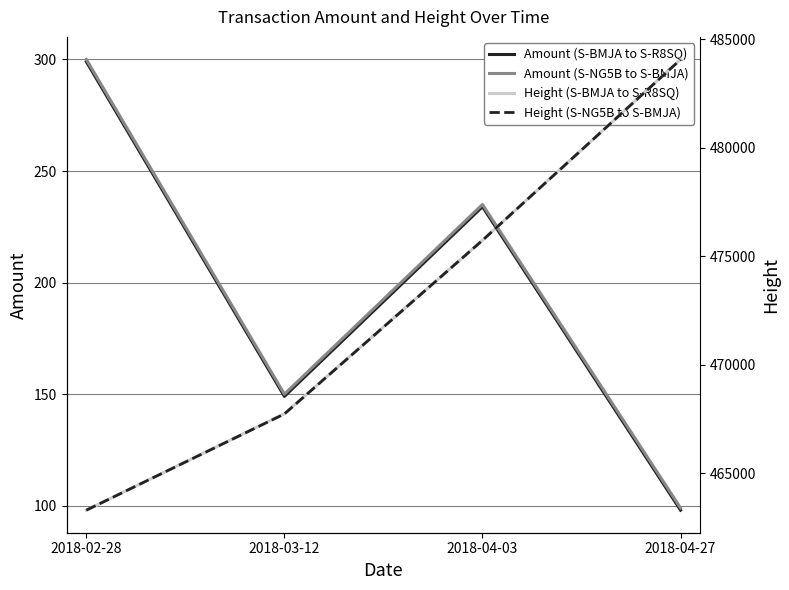

True or false: Amount (S-NG5B to S-BMJA) and Height (S-NG5B to S-BMJA) cross at least once.

False